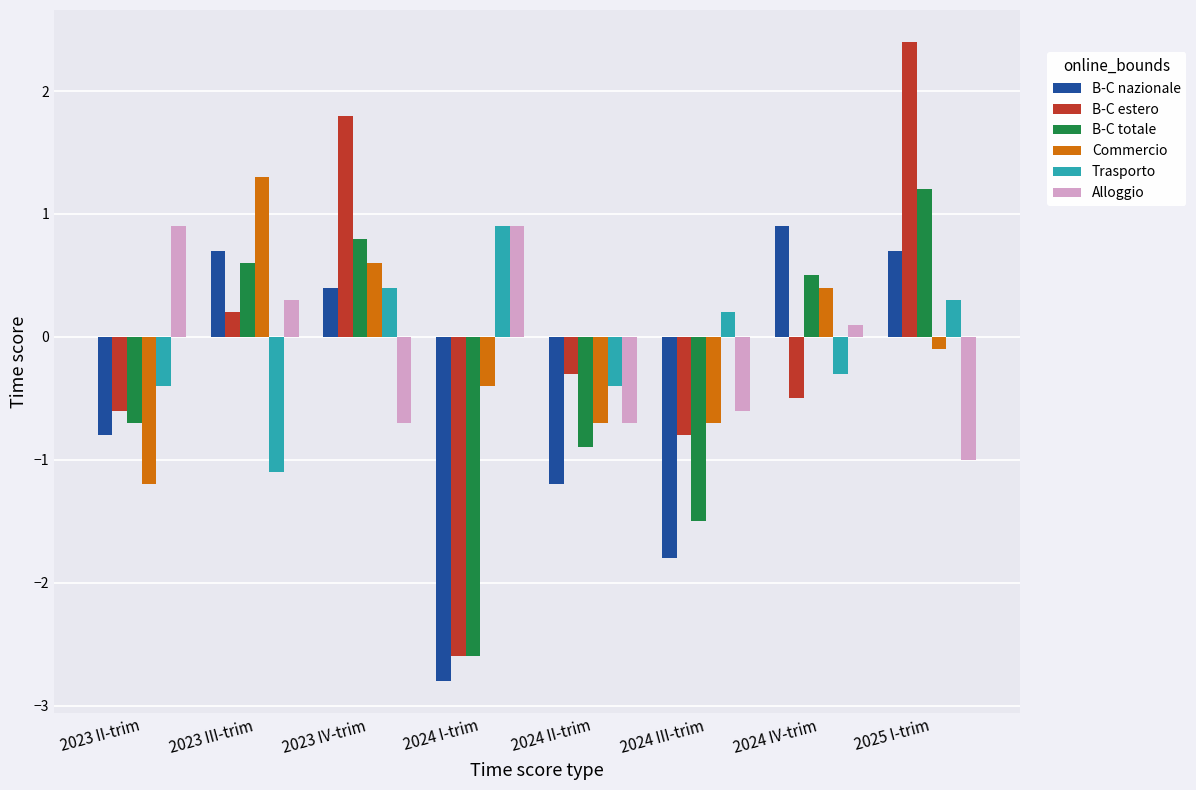

What are all the series names shown in the legend?

B-C nazionale, B-C estero, B-C totale, Commercio, Trasporto, Alloggio